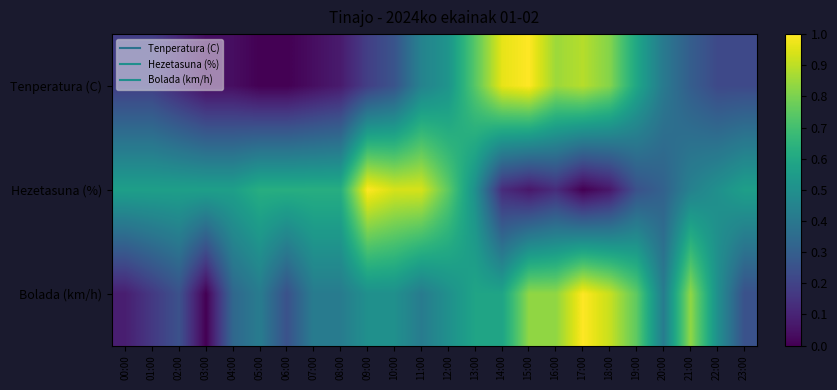

What is the spread (max minus min) of values at 20:00?

0.1